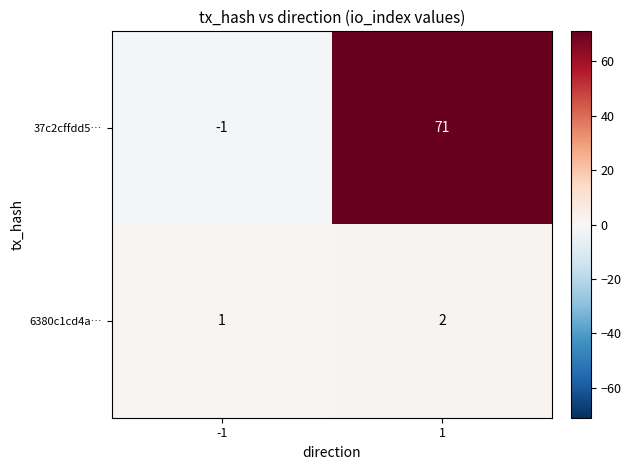

Reading left to right, what are all the values shown in this chart?

37c2cffdd5…: -1=-1	1=71
6380c1cd4a…: -1=1	1=2